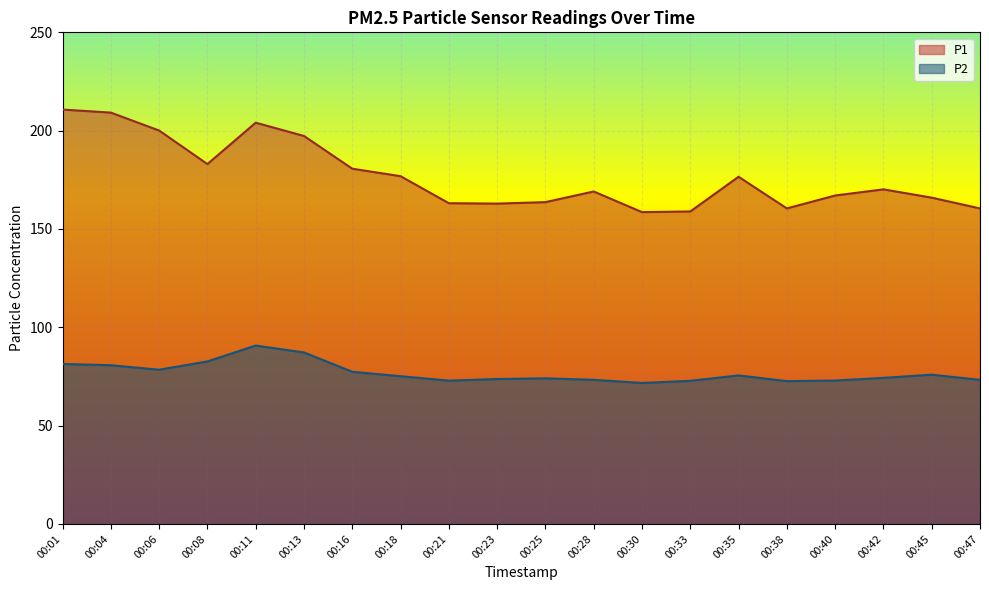

Which series has the widest spread of values?

P1